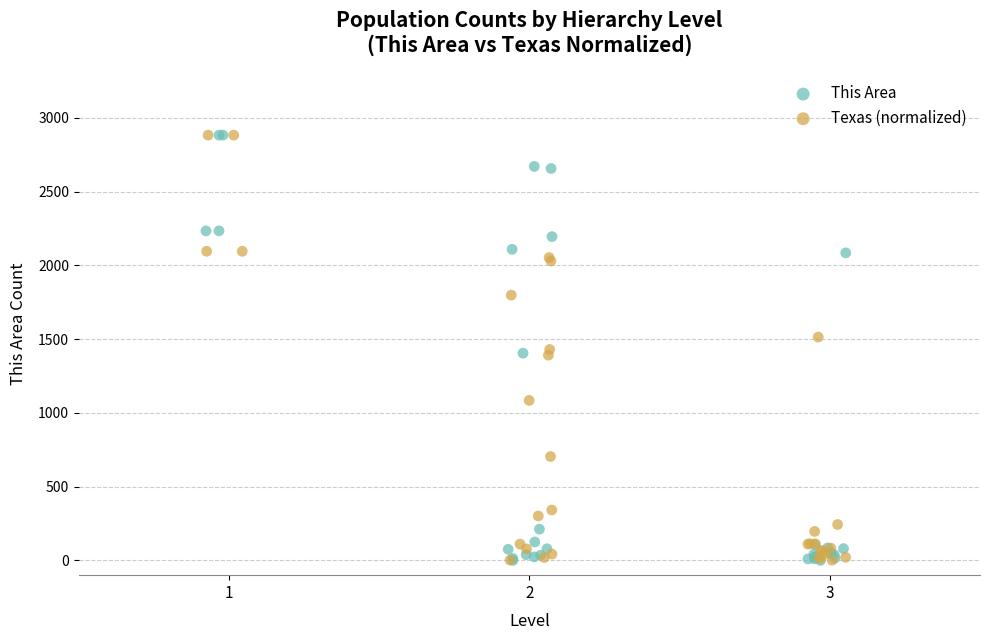

What are all the series names shown in the legend?

This Area, Texas (normalized)